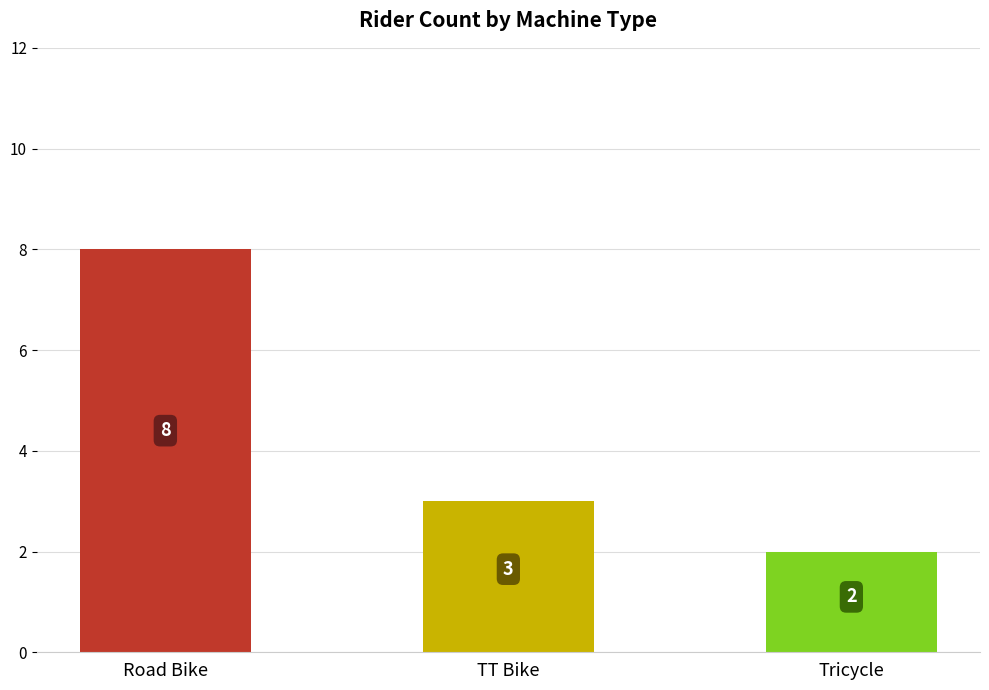

How many series are shown in this chart?

1